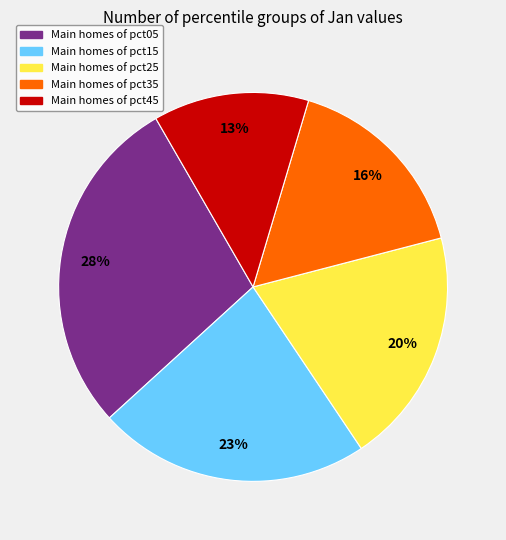

To the nearest percent, what is the average slice percentage?

20%